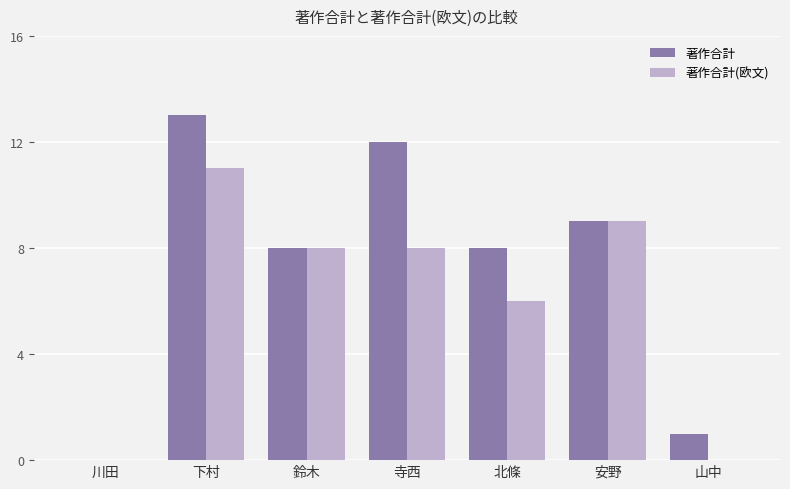

Reading left to right, list all the values displayed in this chart.

著作合計: 川田=0	下村=13	鈴木=8	寺西=12	北條=8	安野=9	山中=1
著作合計(欧文): 川田=0	下村=11	鈴木=8	寺西=8	北條=6	安野=9	山中=0